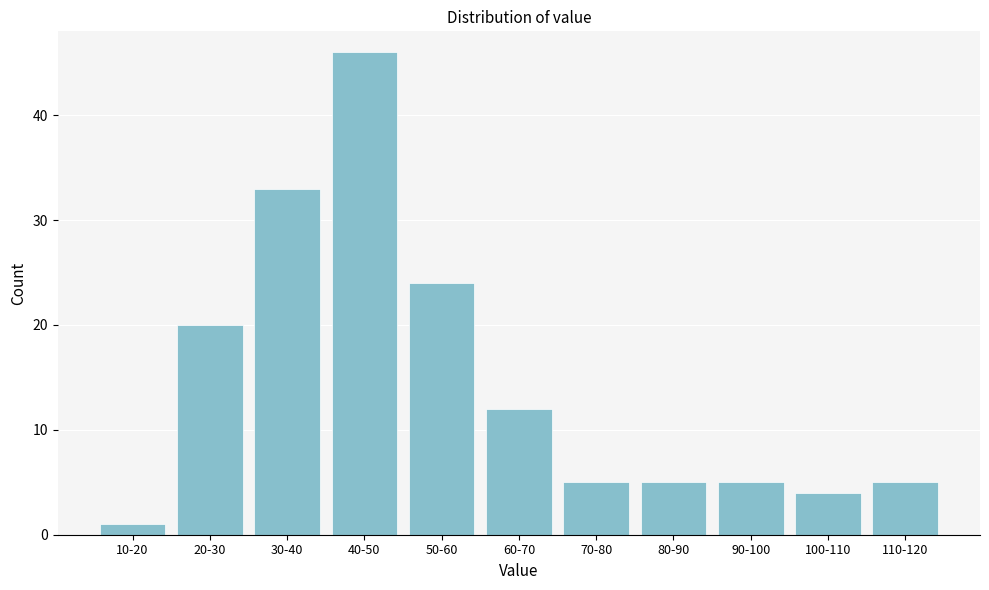

Reading left to right, list all the values displayed in this chart.

1	20	33	46	24	12	5	5	5	4	5